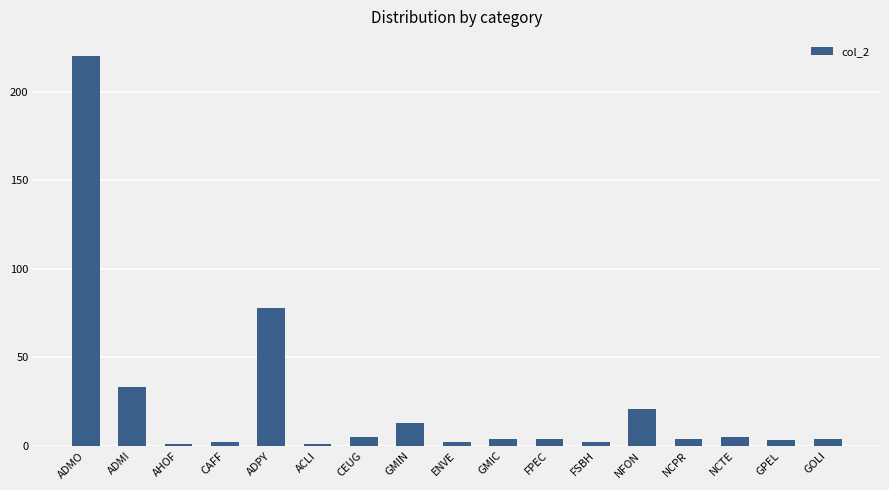

What position from the left is ENVE?

9